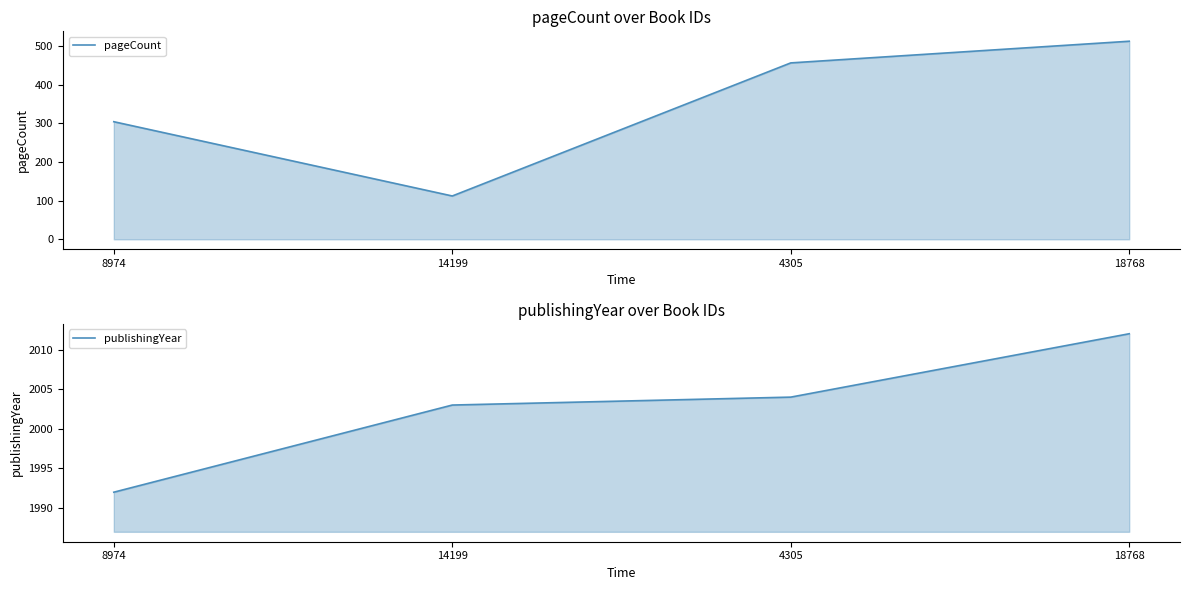

Rank the series by their average value, from lowest to highest.

pageCount, publishingYear